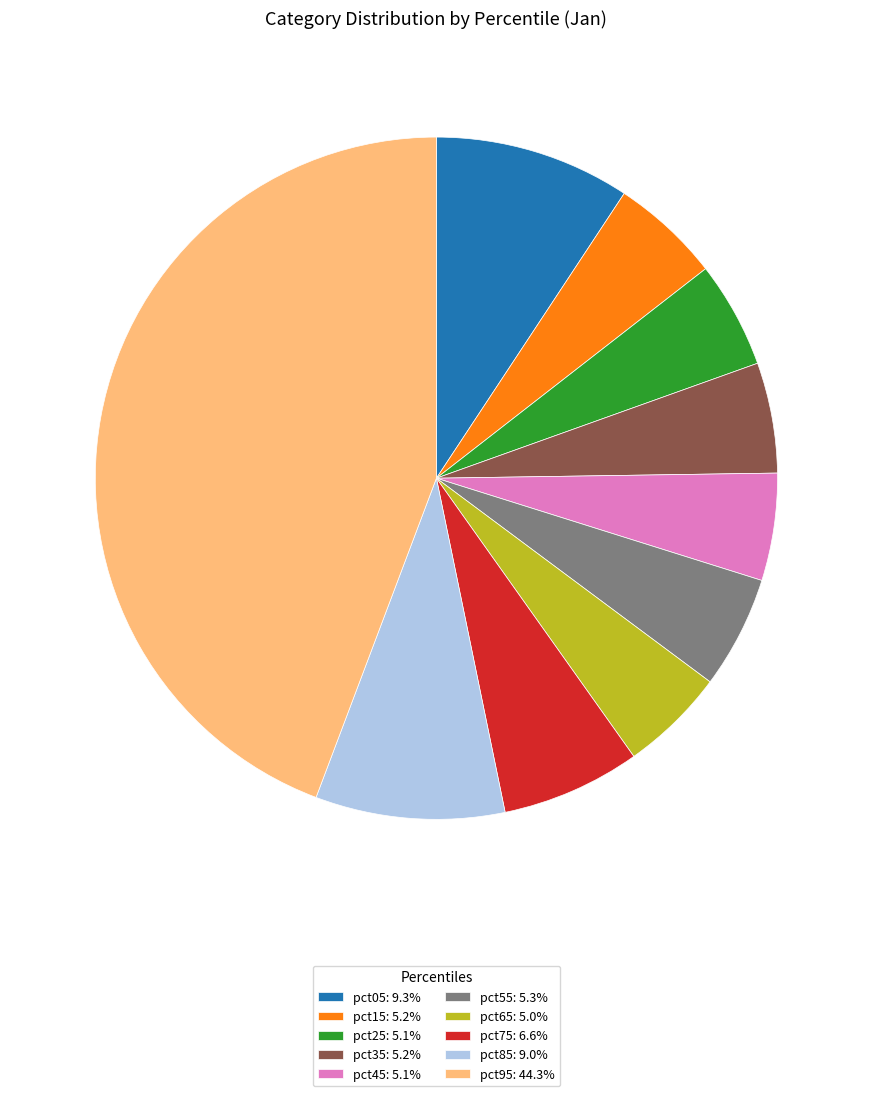

Combined, do pct75: 6.6% and pct65: 5.0% account for over 50%?

No